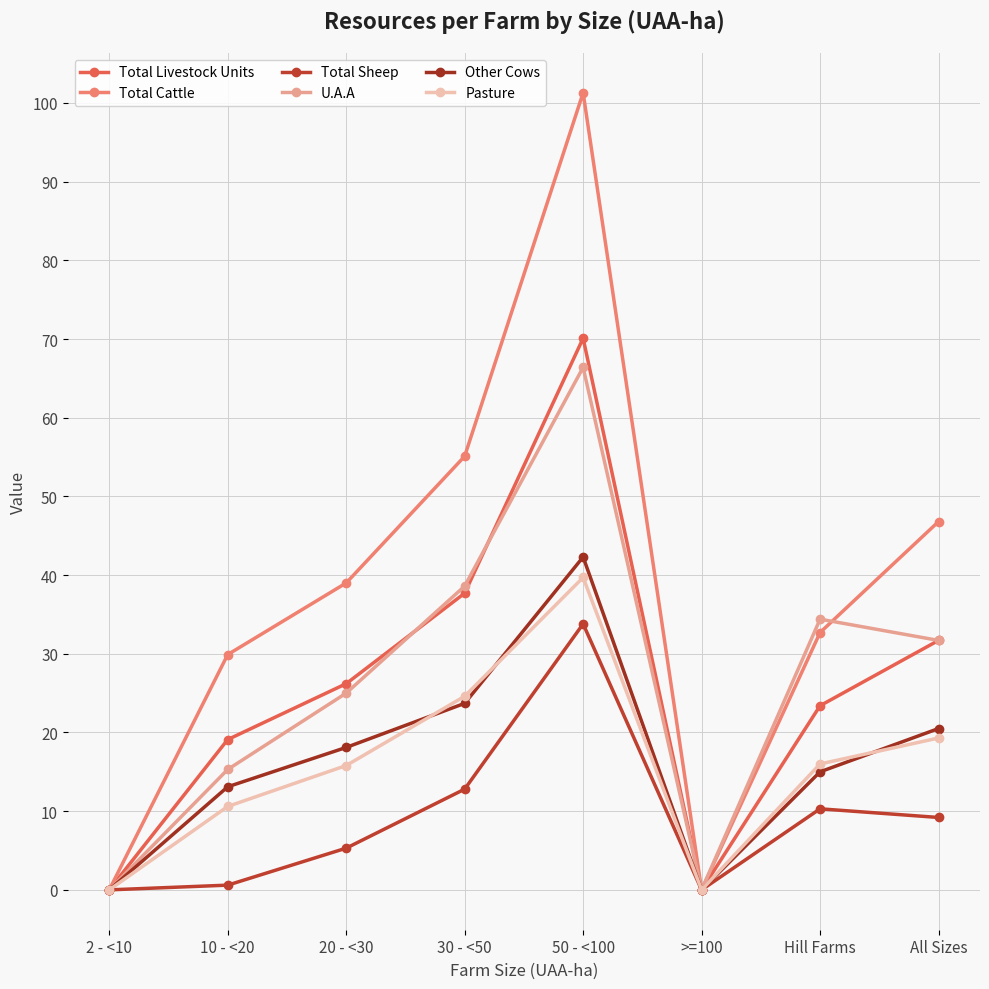

Reading left to right, list all the values displayed in this chart.

Total Livestock Units: 2 - <10=0.0	10 - <20=19.1	20 - <30=26.2	30 - <50=37.7	50 - <100=70.1	>=100=0.0	Hill Farms=23.4	All Sizes=31.7
Total Cattle: 2 - <10=0.0	10 - <20=29.9	20 - <30=39.0	30 - <50=55.1	50 - <100=101.3	>=100=0.0	Hill Farms=32.7	All Sizes=46.8
Total Sheep: 2 - <10=0.0	10 - <20=0.6	20 - <30=5.3	30 - <50=12.8	50 - <100=33.8	>=100=0.0	Hill Farms=10.3	All Sizes=9.2
U.A.A: 2 - <10=0.0	10 - <20=15.3	20 - <30=25.0	30 - <50=38.6	50 - <100=66.4	>=100=0.0	Hill Farms=34.4	All Sizes=31.7
Other Cows: 2 - <10=0.0	10 - <20=13.1	20 - <30=18.1	30 - <50=23.7	50 - <100=42.3	>=100=0.0	Hill Farms=15.0	All Sizes=20.5
Pasture: 2 - <10=0.0	10 - <20=10.6	20 - <30=15.8	30 - <50=24.6	50 - <100=39.7	>=100=0.0	Hill Farms=16.0	All Sizes=19.3